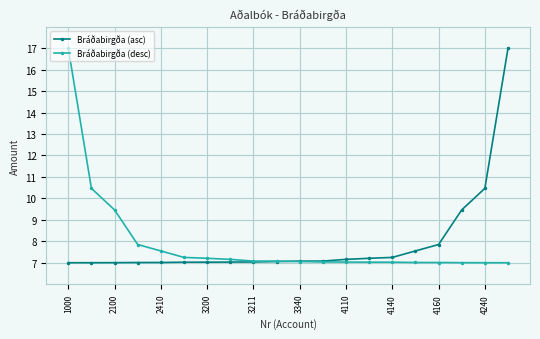

What is the value of the Bráðabirgða (asc) point at the 12th from the left?

7.1